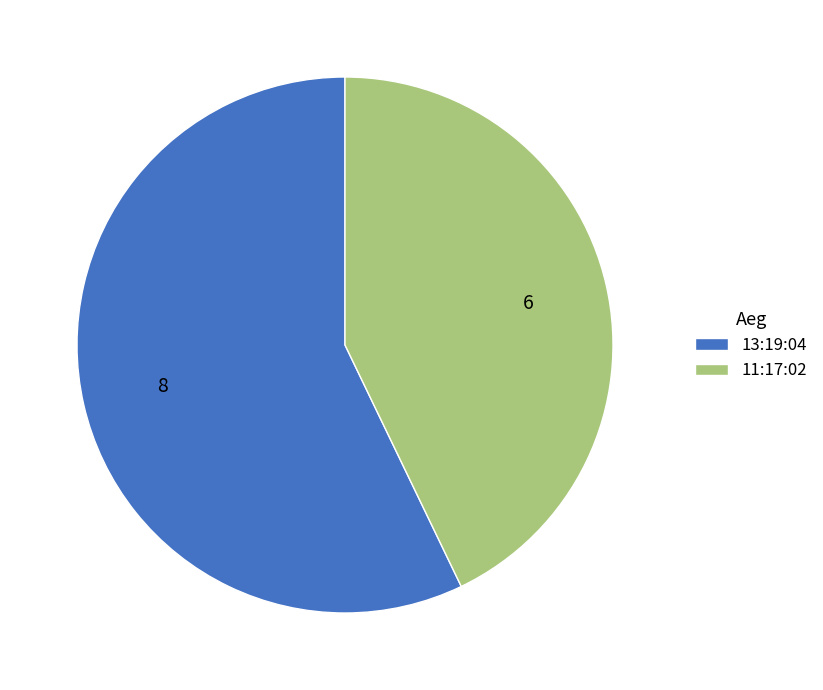

Count the number of slices in the pie.

2